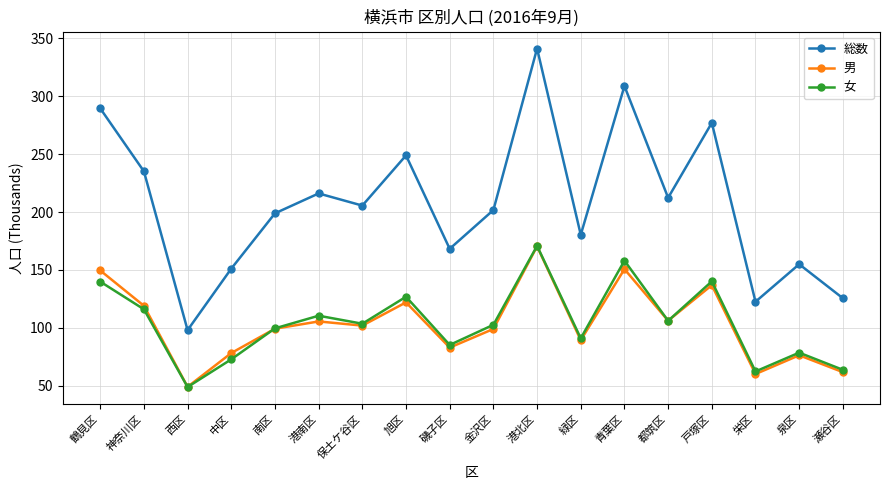

At which category is the sum across all series the highest?

港北区